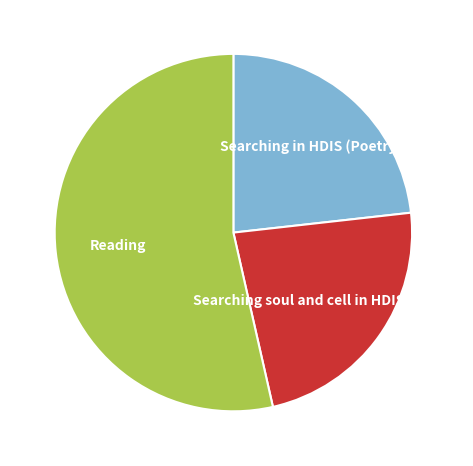

Does any single category account for the majority?

Yes